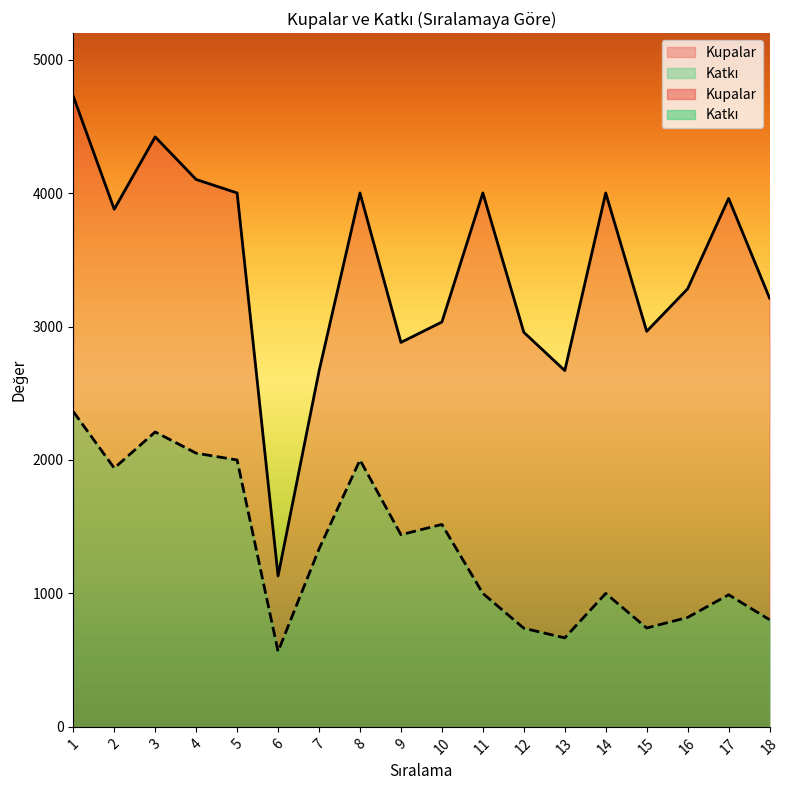

Does the chart have visible grid lines?

No